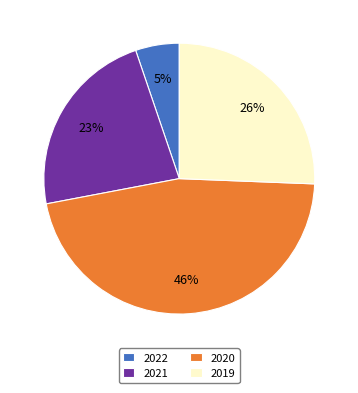

What is the smallest slice in the pie chart?

2022